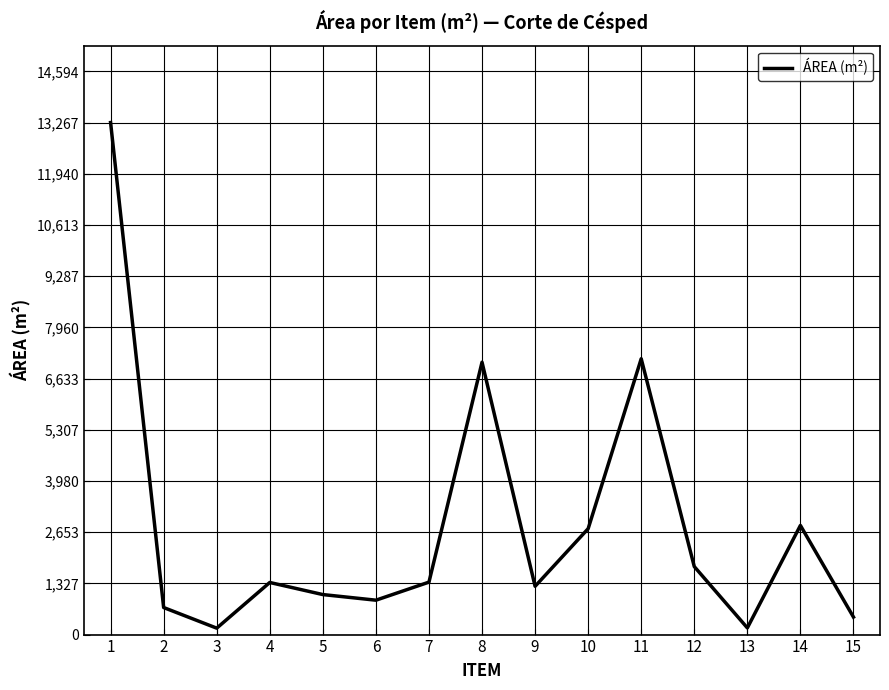

Read the value at 14.

2827.8